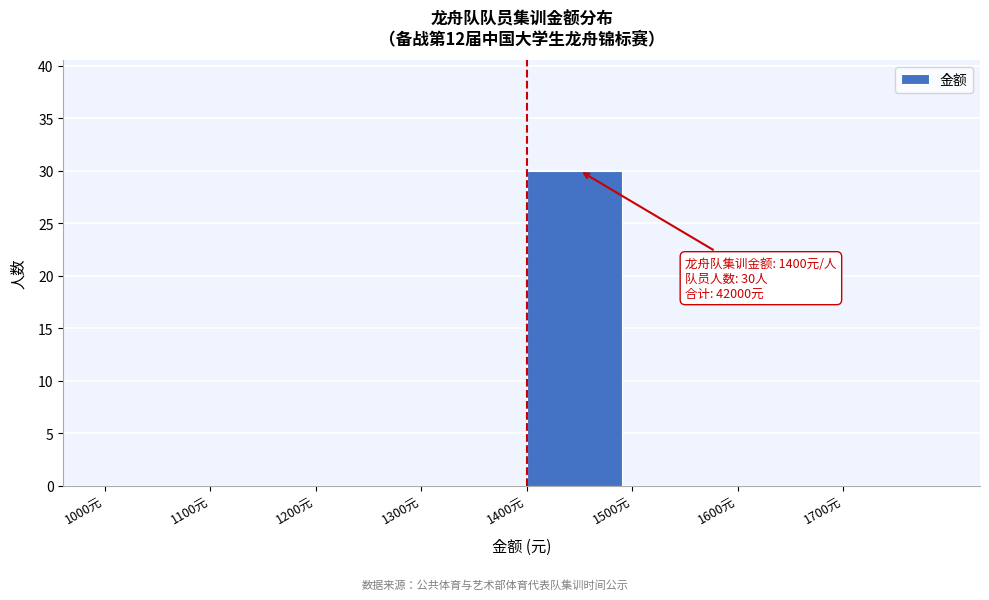

Over which range of the x-axis is the bar tallest?

1400 to 1500